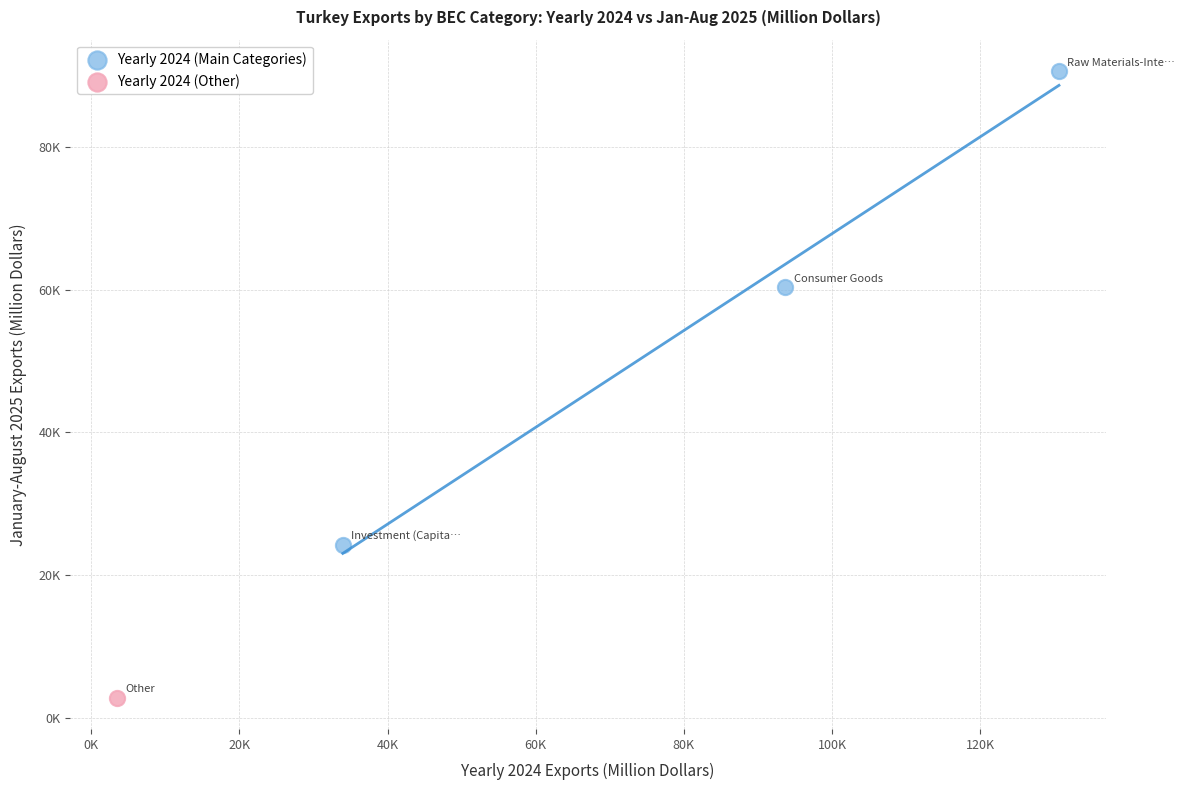

What are all the series names shown in the legend?

Yearly 2024 (Main Categories), Yearly 2024 (Other)